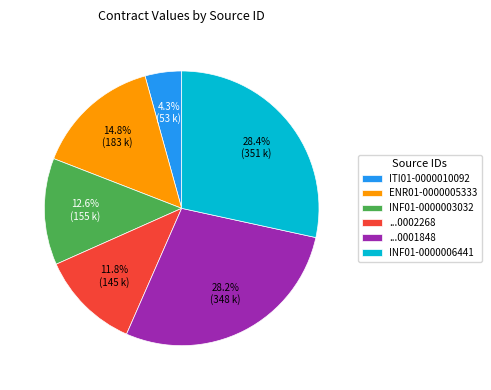

What is the smallest slice in the pie chart?

ITI01-0000010092